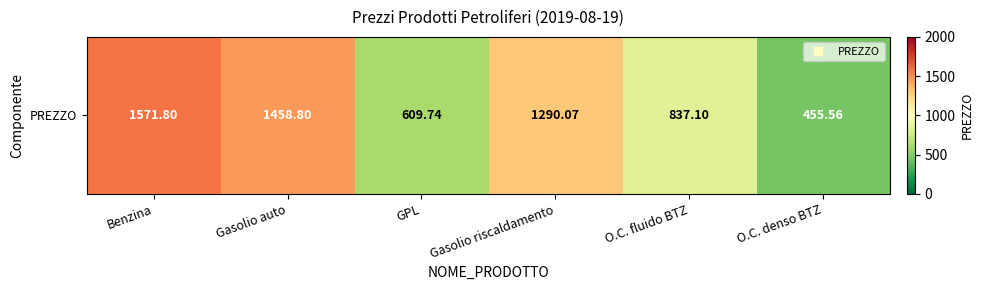

Reading right to left, extract all data points from this chart.

455.6	837.1	1290.1	609.7	1458.8	1571.8